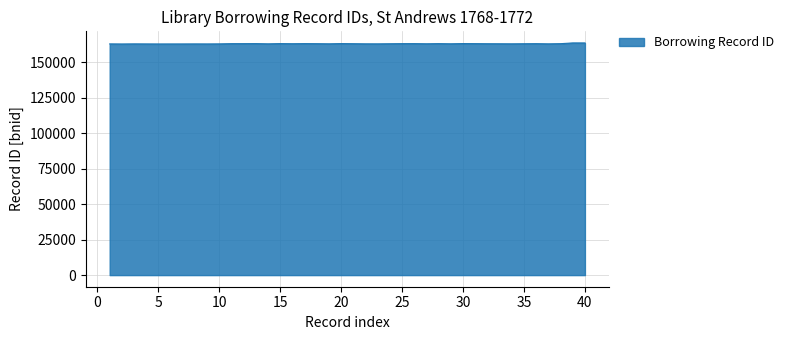

What is the minimum value shown in the chart?

163017